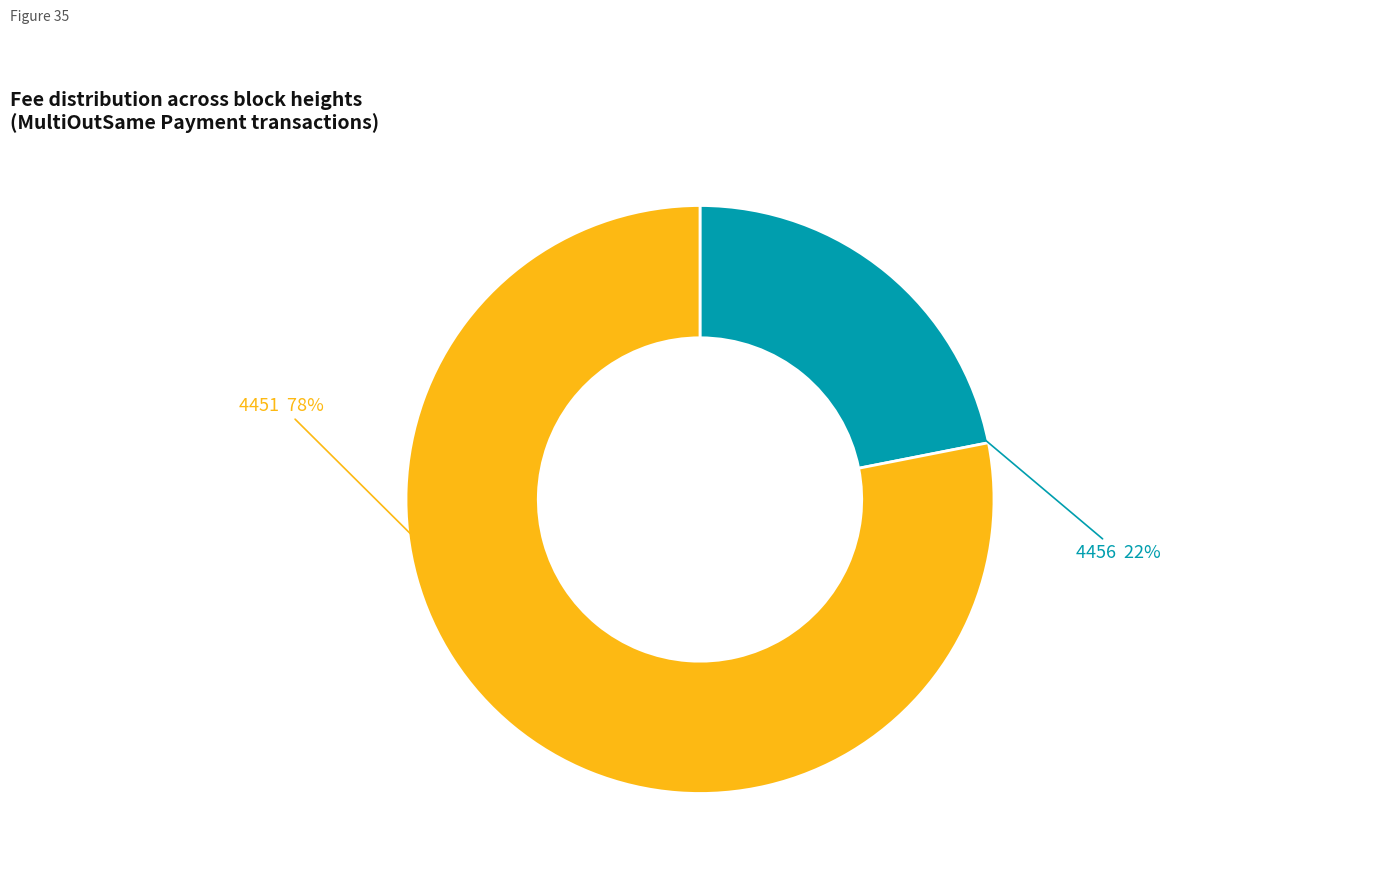

To the nearest percent, what is the difference between the largest and smallest slice percentages?

56%